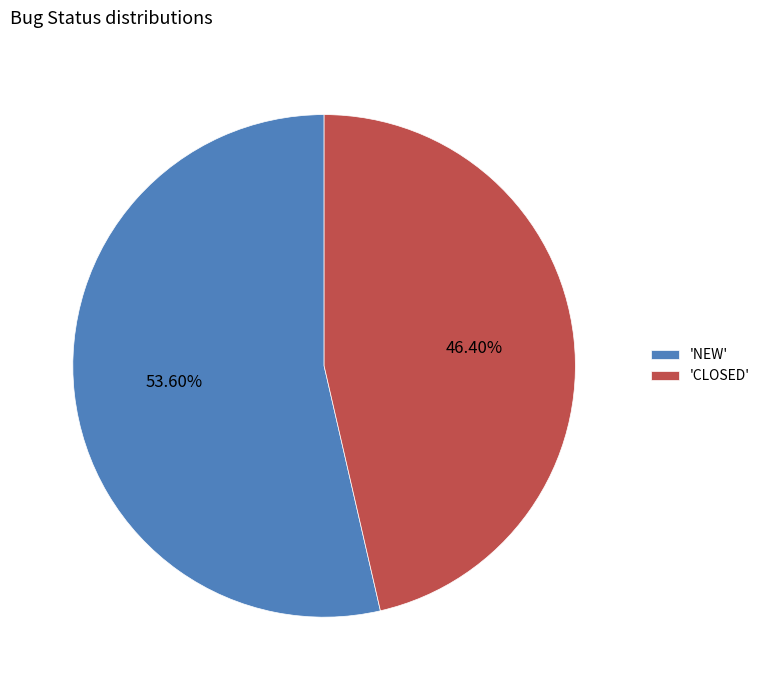

Which category has the biggest portion of the pie?

'NEW'